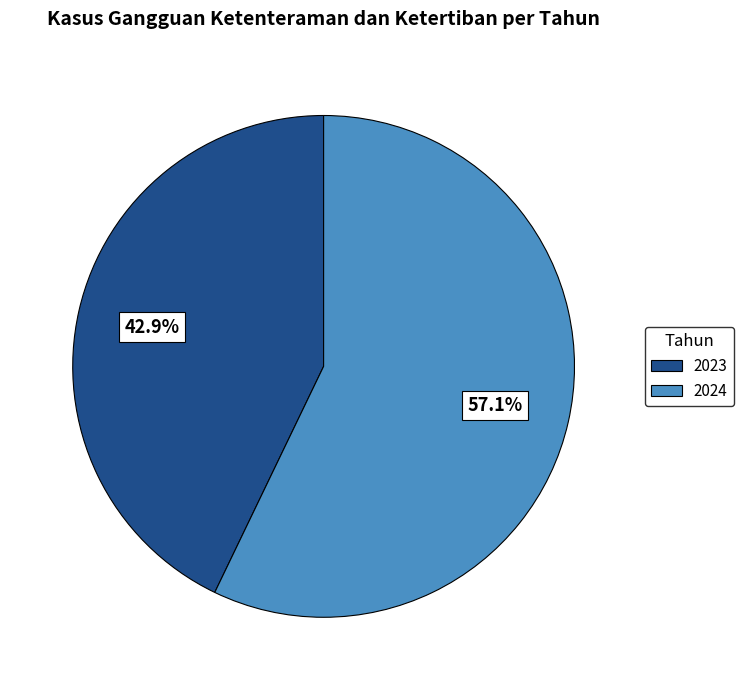

Which category has the biggest portion of the pie?

2024